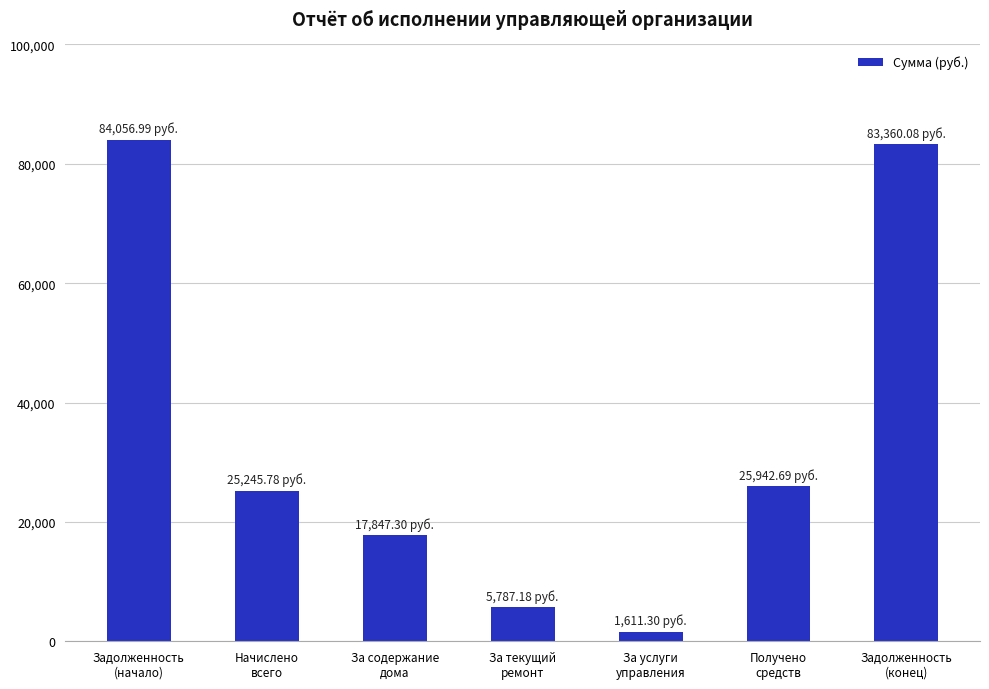

What is the difference between the values at Задолженность
(конец) and За содержание
дома?

65512.8